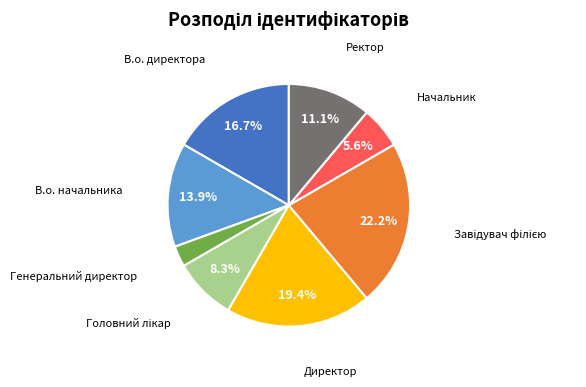

What is the smallest slice in the pie chart?

Генеральний директор